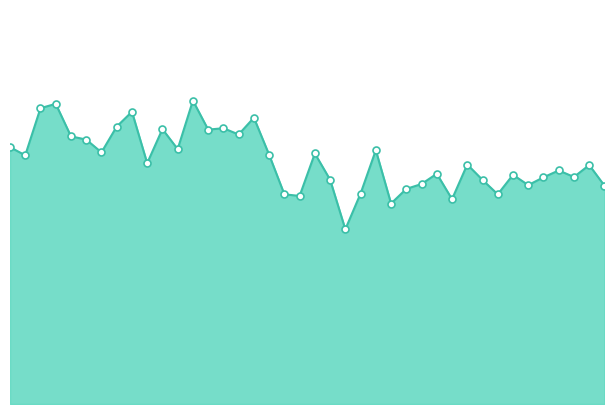

How many lines are shown in the chart?

1